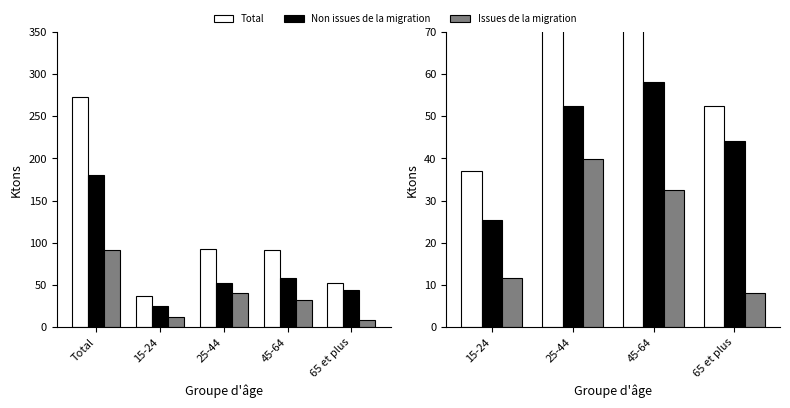

True or false: Non issues de la migration has a value of 91.8 at 25-44.

False